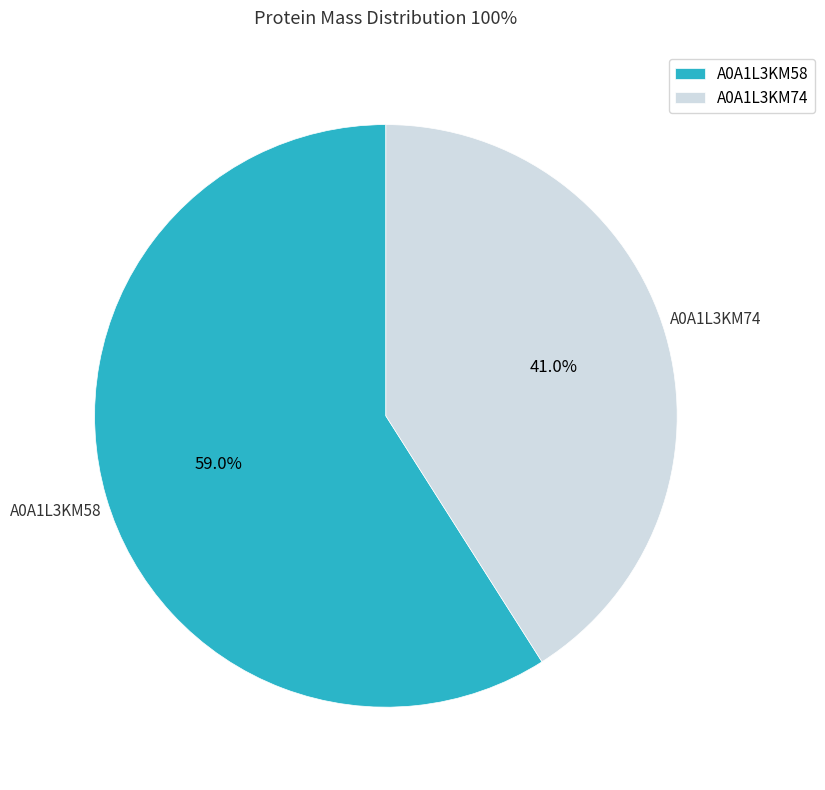

Is A0A1L3KM58 the majority of the pie?

Yes